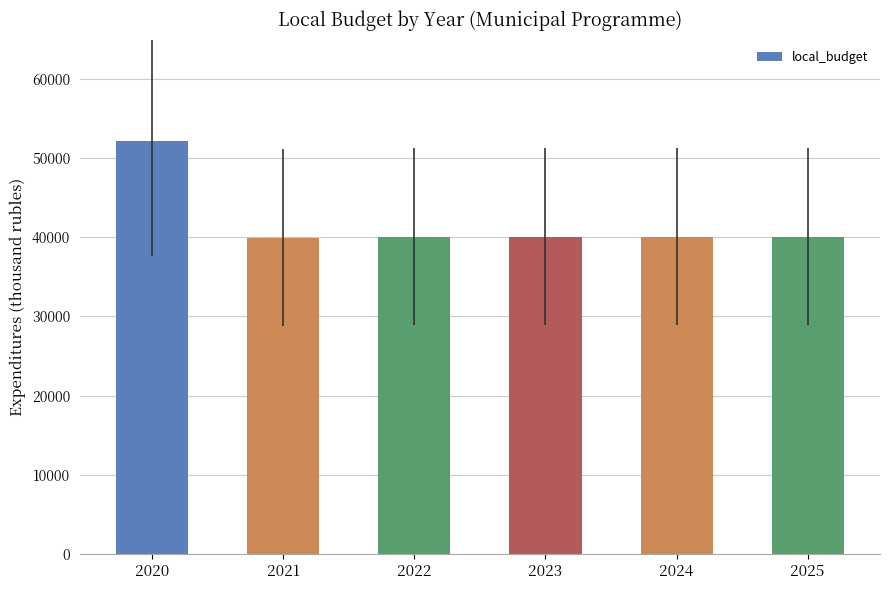

What is the sum of the values at 2021 and 2020?

92172.5